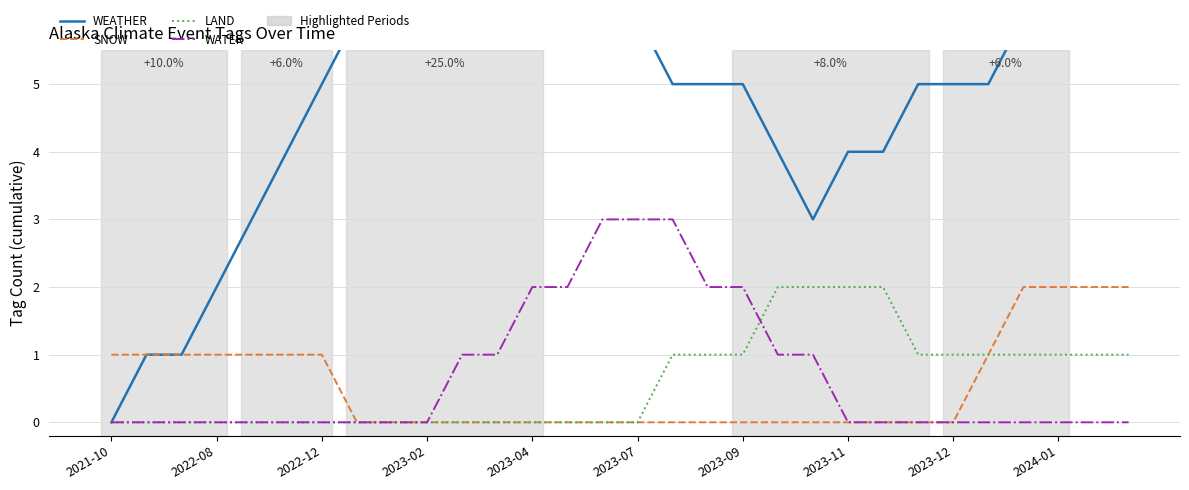

True or false: WEATHER and SNOW cross at least once.

False